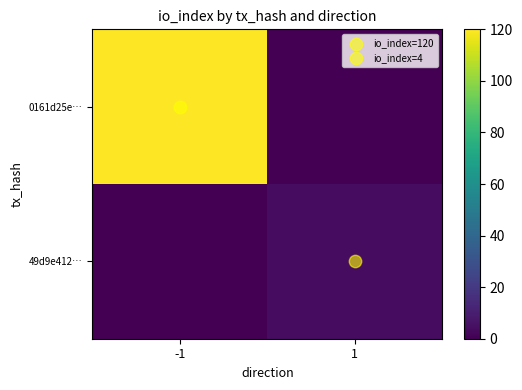

Reading left to right, transcribe all the data shown in this chart.

0161d25e…: -1=120	1=0
49d9e412…: -1=0	1=4